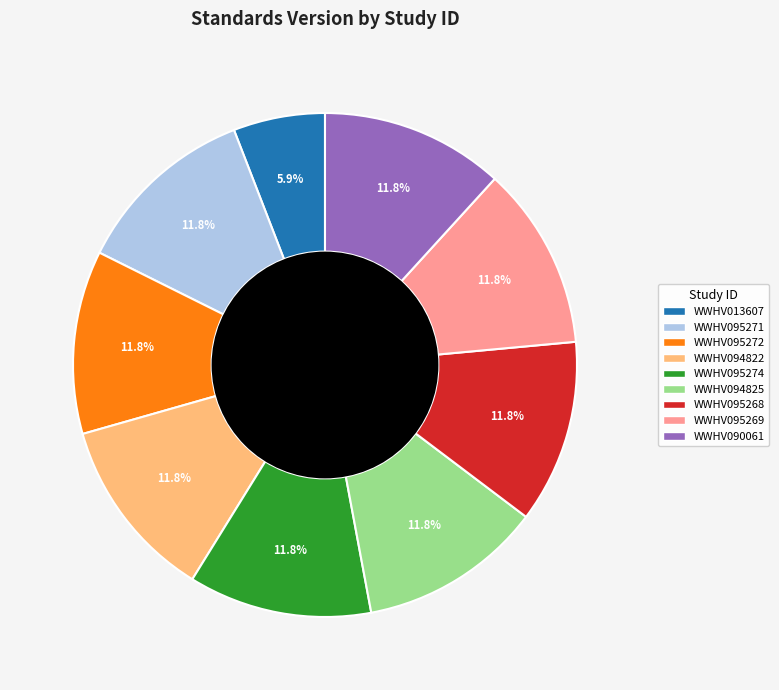

Which category has the smallest portion of the pie?

WWHV013607